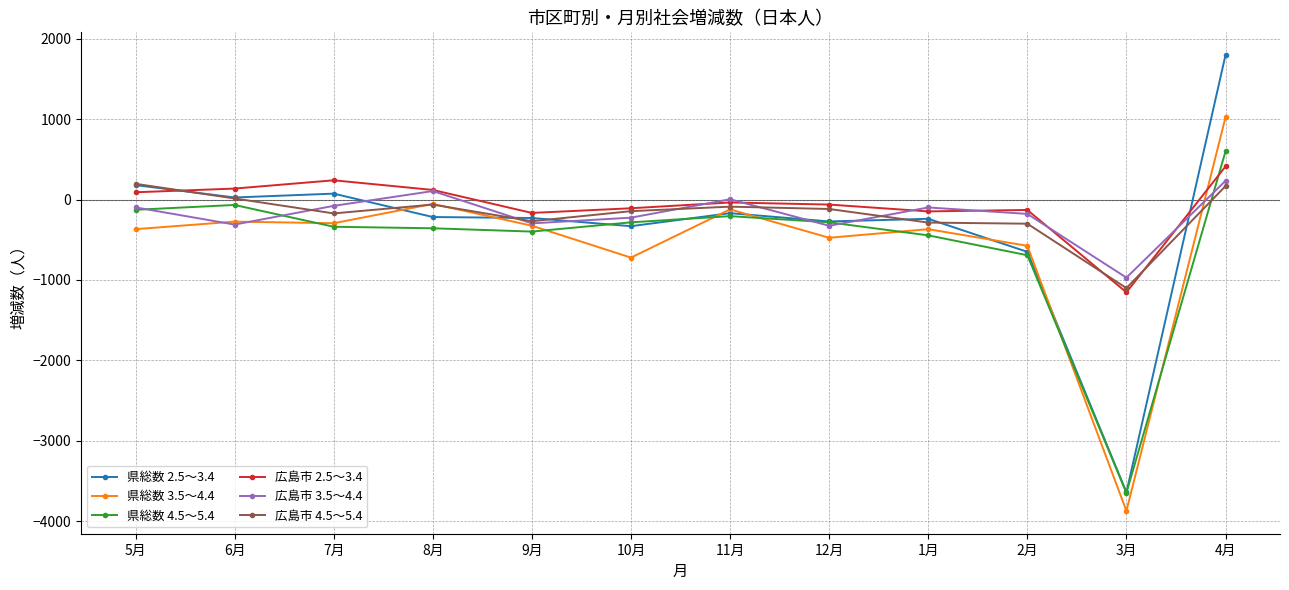

Between which two adjacent categories do 広島市 2.5～3.4 and 県総数 3.5～4.4 first intersect?

3月 and 4月